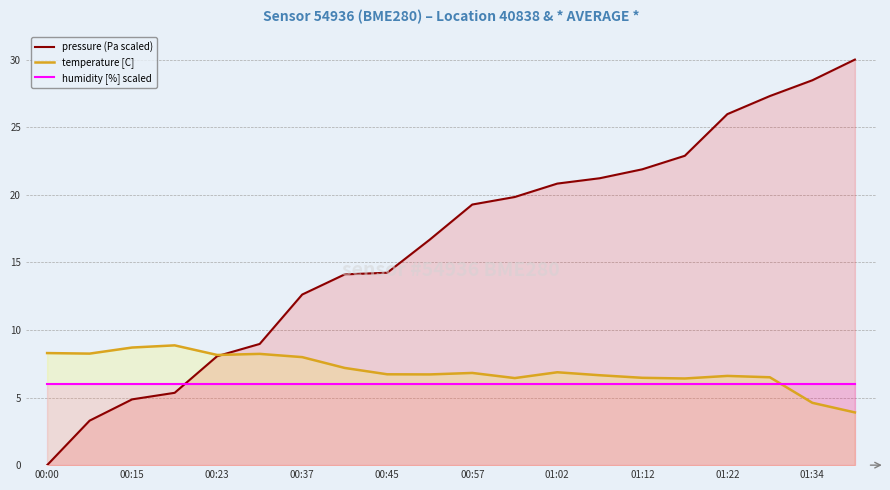

How many data points does each series have?

20